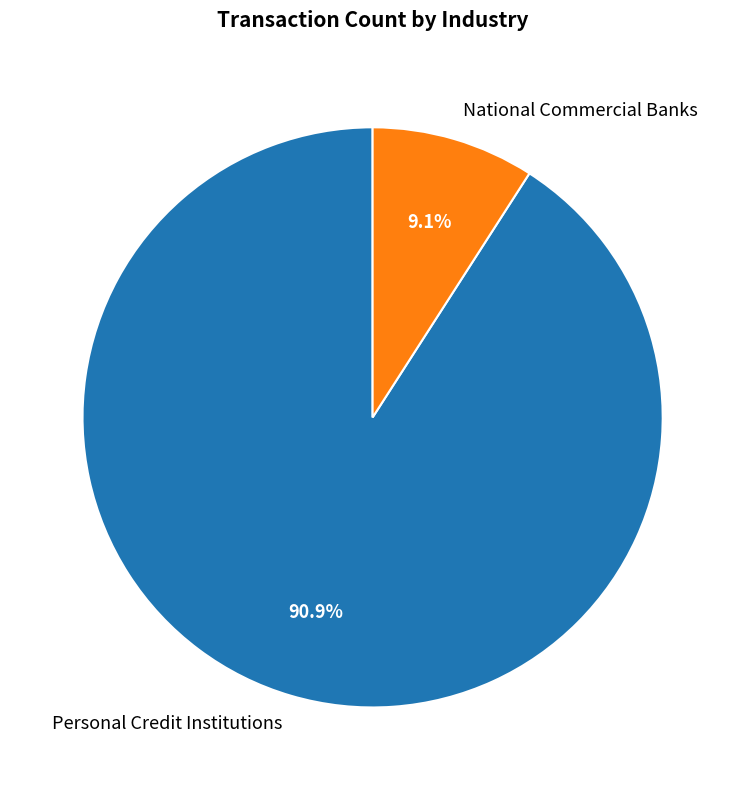

Which slice is the smallest?

National Commercial Banks